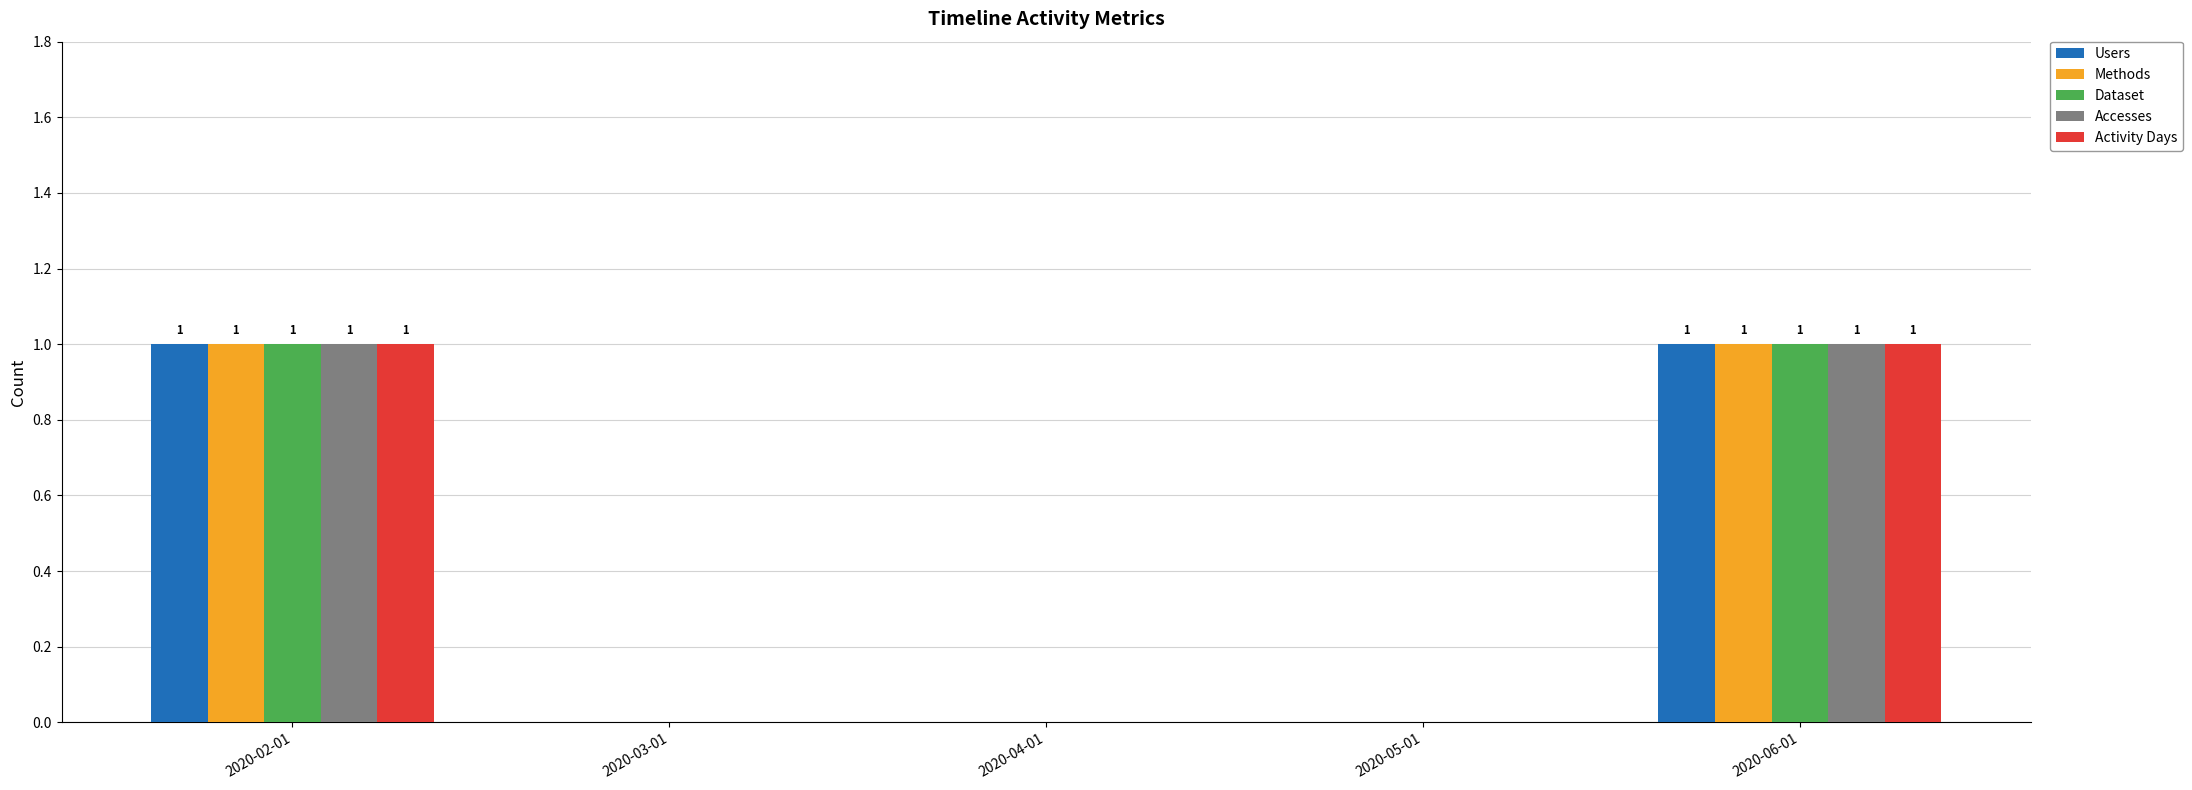

The Methods series shows 1 at 2020-03-01. True or false?

False